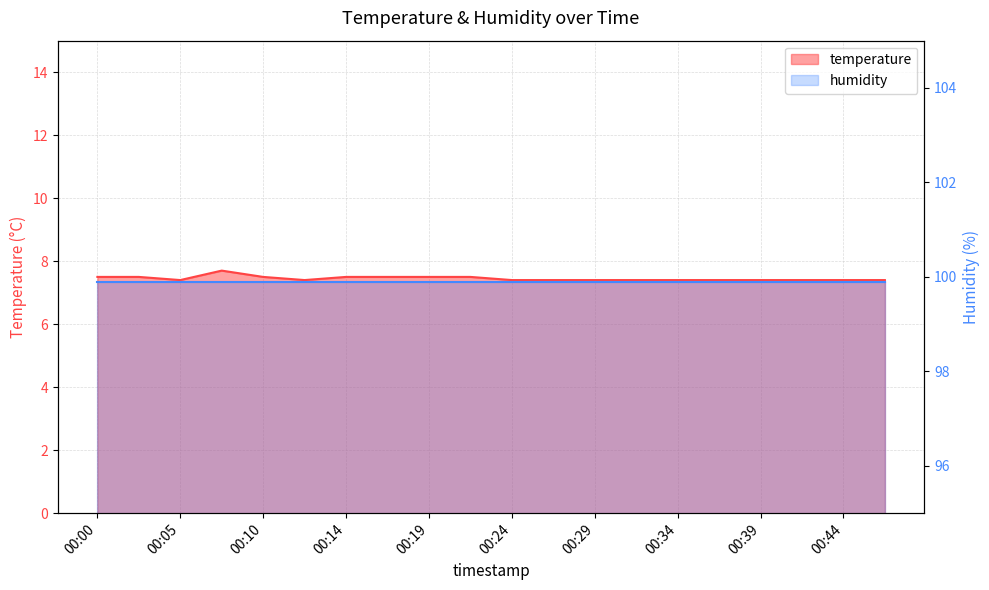

At which category does the chart reach its peak across all series?

00:07